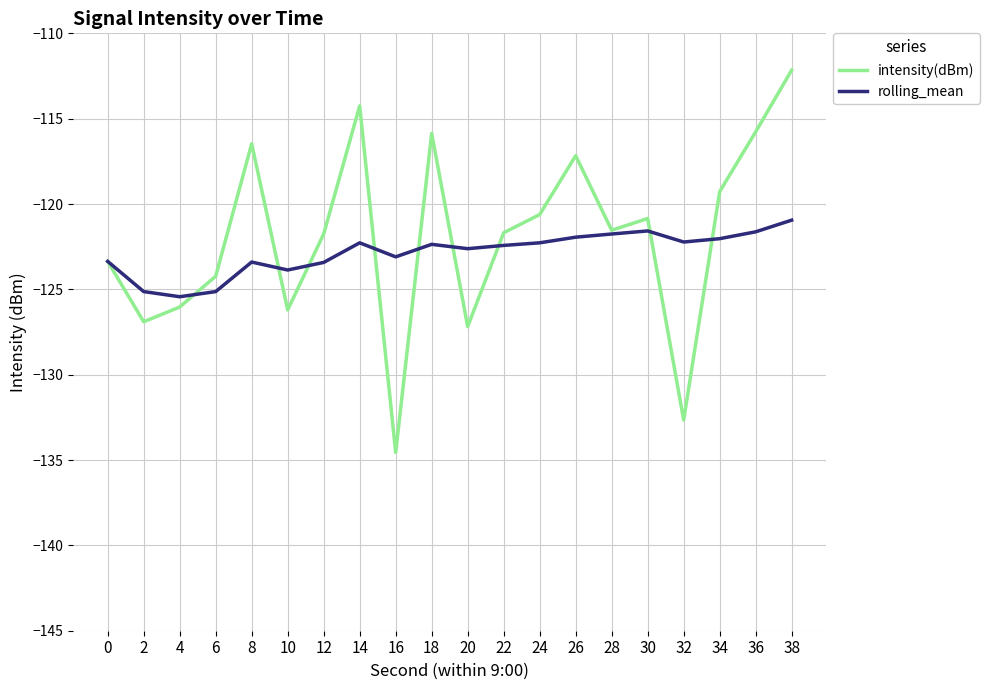

Between 12 and 36, which series saw the biggest shift?

intensity(dBm)